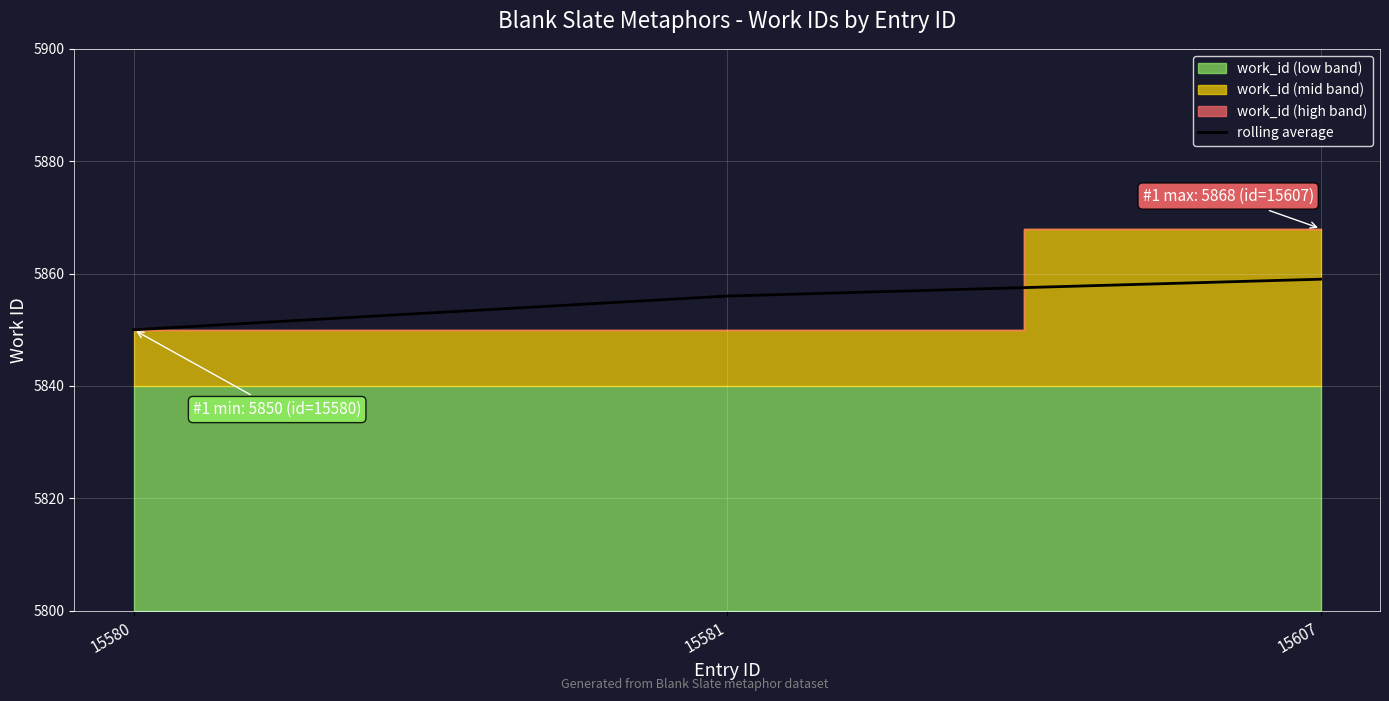

At which label does rolling average reach its minimum?

15580